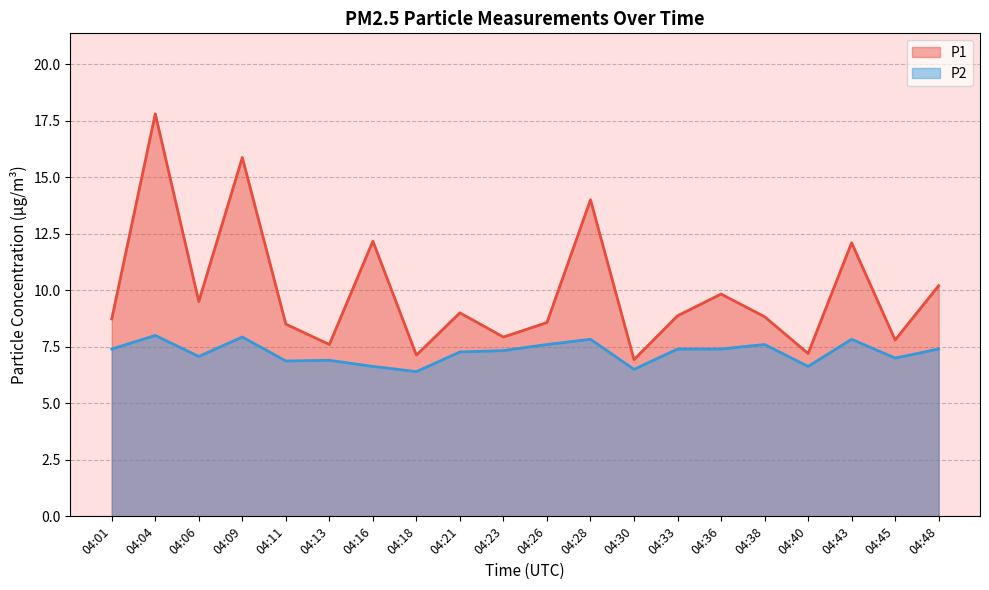

At which category does P1 reach its first local valley?

04:06